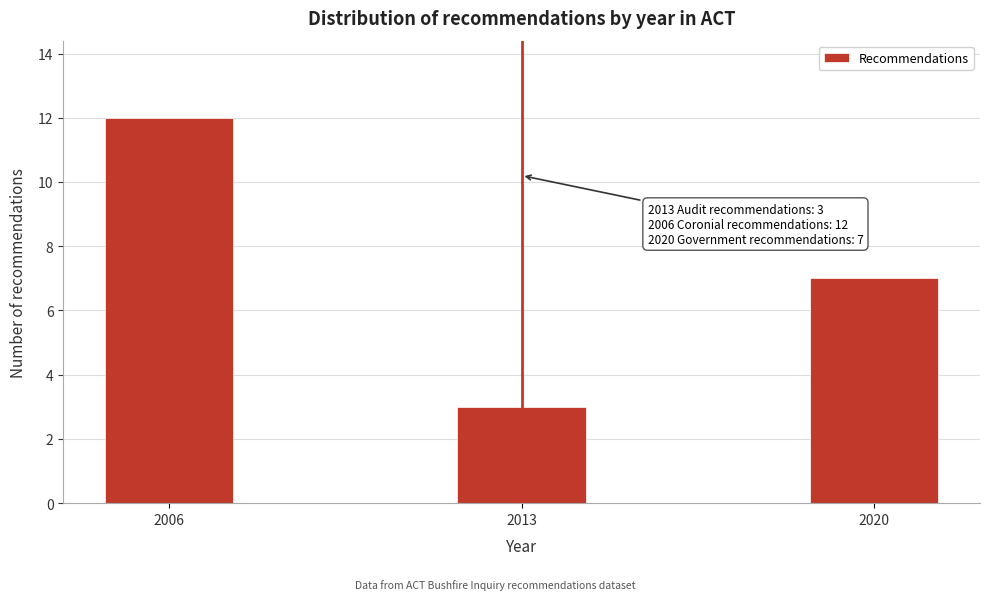

Reading right to left, extract all data points from this chart.

2020=7	2013=3	2006=12